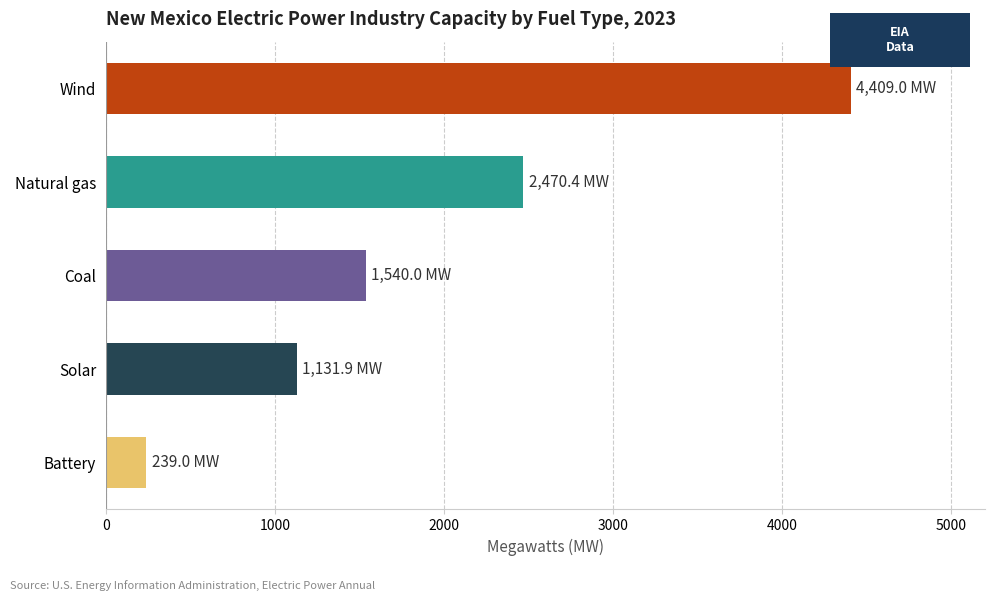

What is the label of the 3rd bar from the top?

Coal